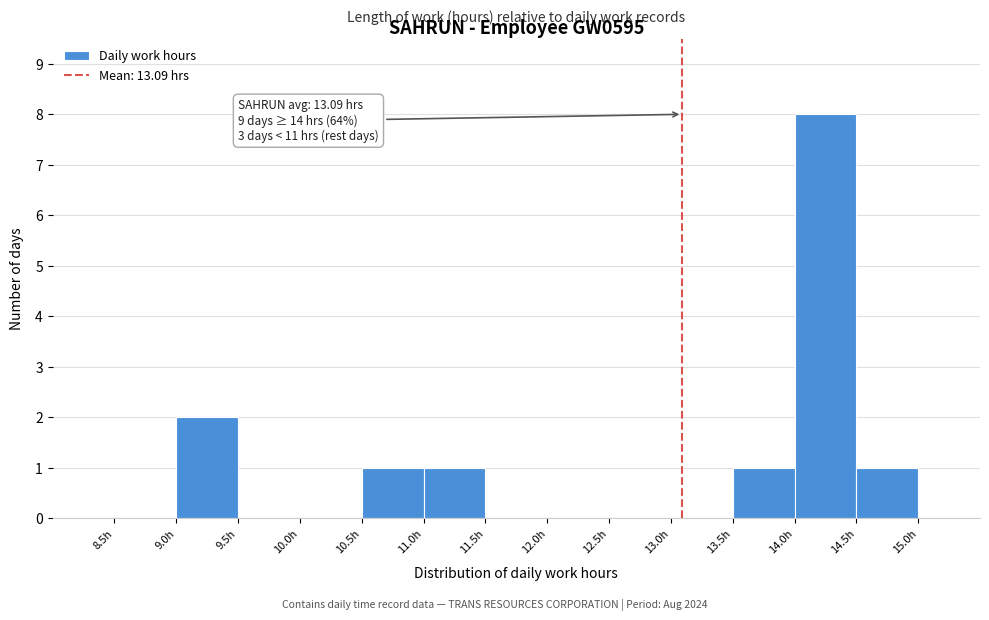

Over which range of the x-axis is the bar tallest?

14.0 to 14.5